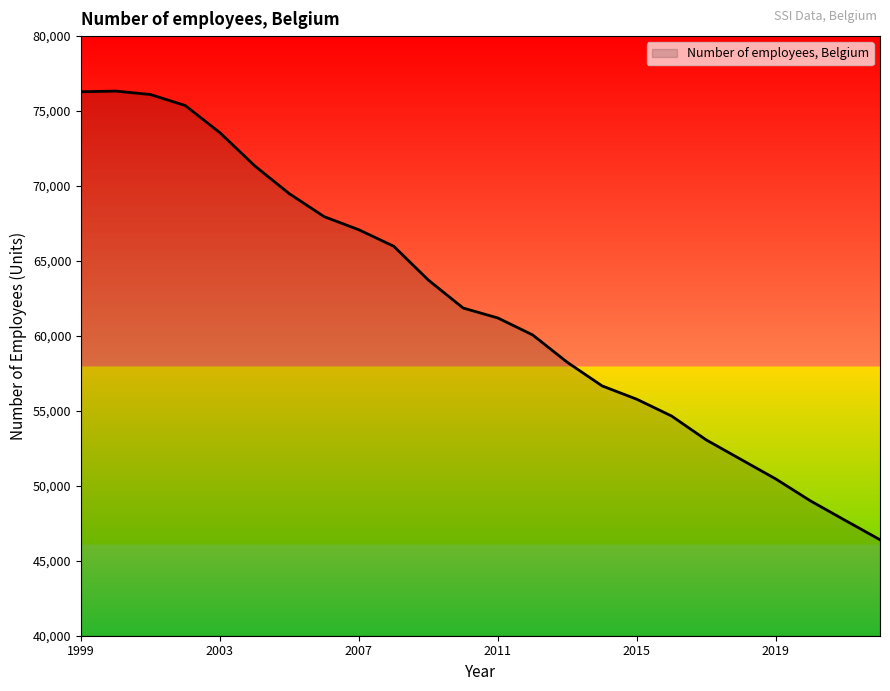

What is the maximum value shown in the chart?

76333